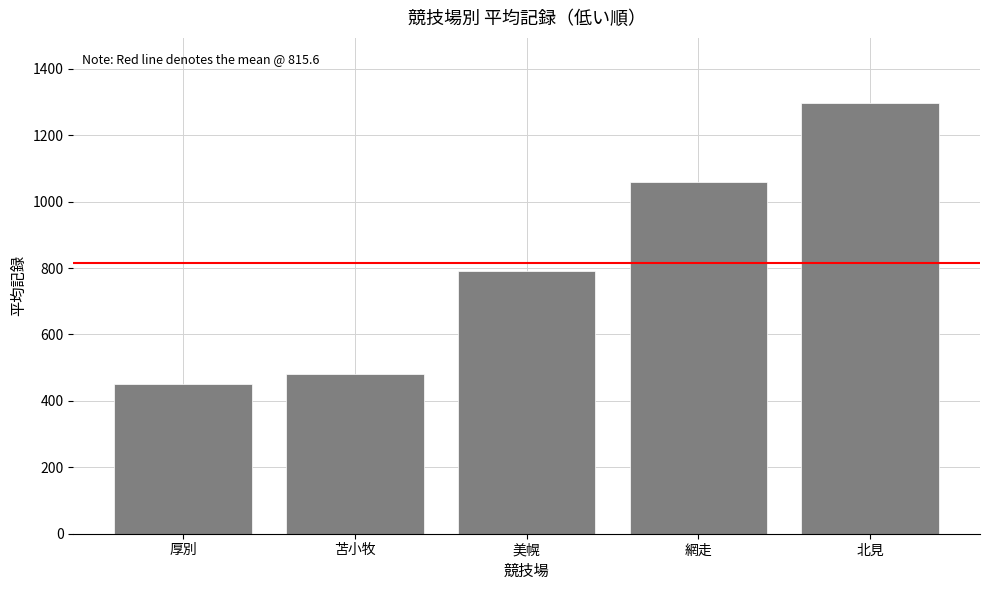

Approximately how many times larger is the value at 網走 compared to 苫小牧?

2.2